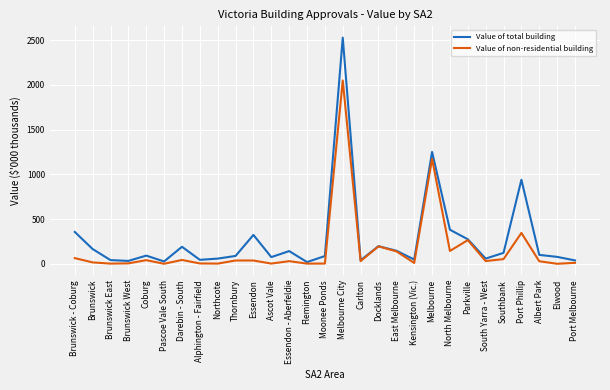

Which category has the highest value in the Value of total building series?

Melbourne City